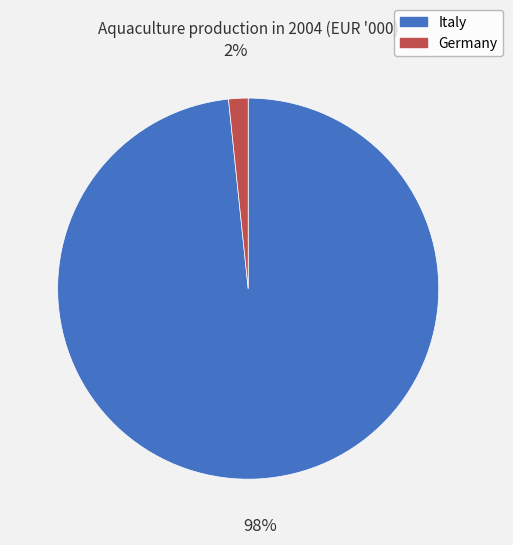

How many slices are in this pie chart?

2